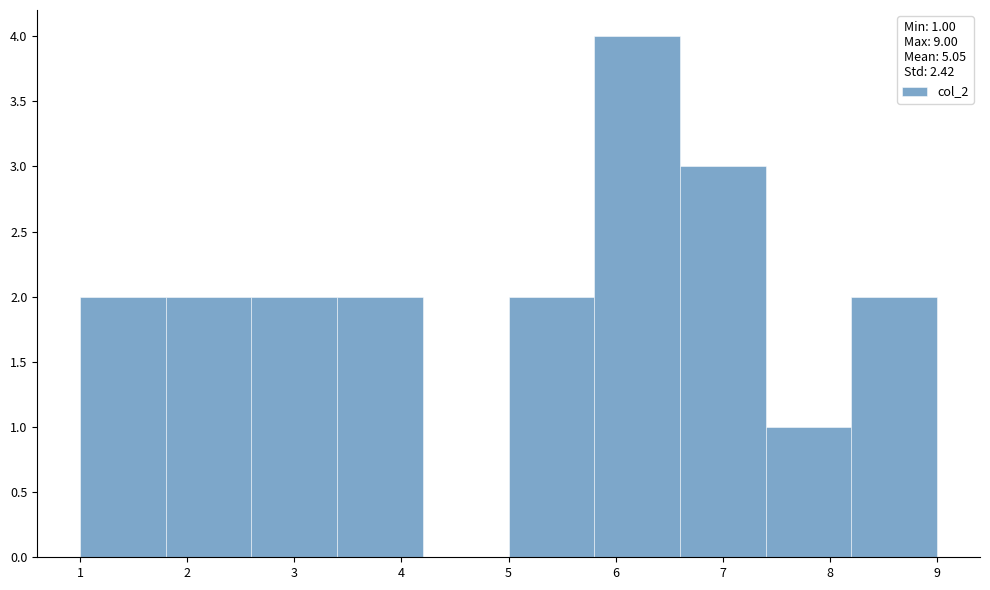

How tall is the bar that spans 6.6 to 7.4 on the x-axis? The values are not printed on the chart, so give them approximately, as read against the axis.

3